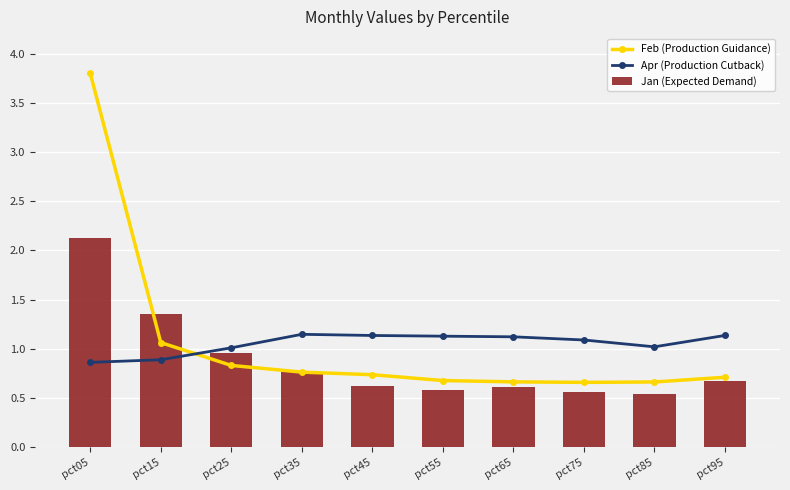

Where is Apr (Production Cutback) nearest to the value 1?

pct25